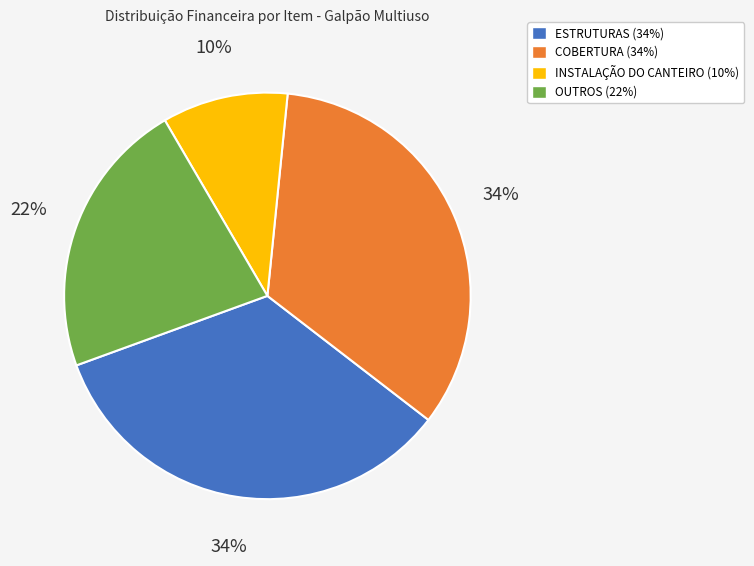

To the nearest percent, what is the average slice percentage?

25%